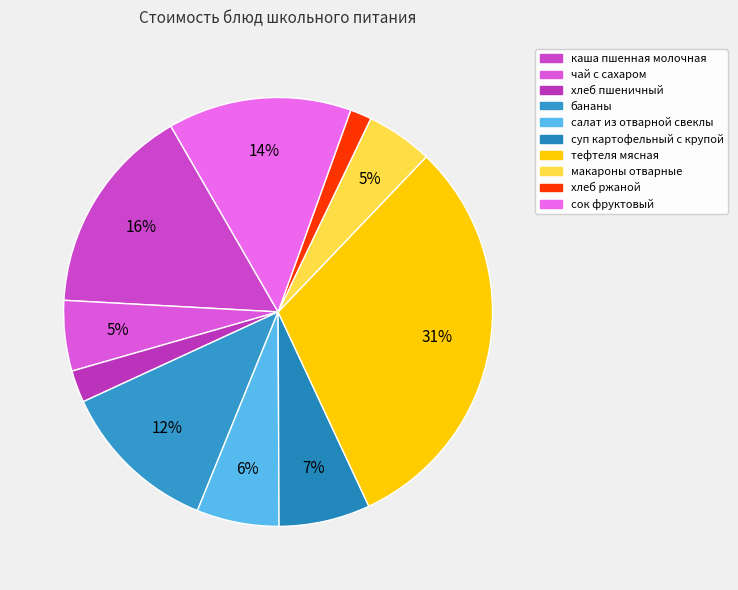

Rank the categories by value from lowest to highest.

хлеб ржаной, хлеб пшеничный, макароны отварные, чай с сахаром, салат из отварной свеклы, суп картофельный с крупой, бананы, сок фруктовый, каша пшенная молочная, тефтеля мясная